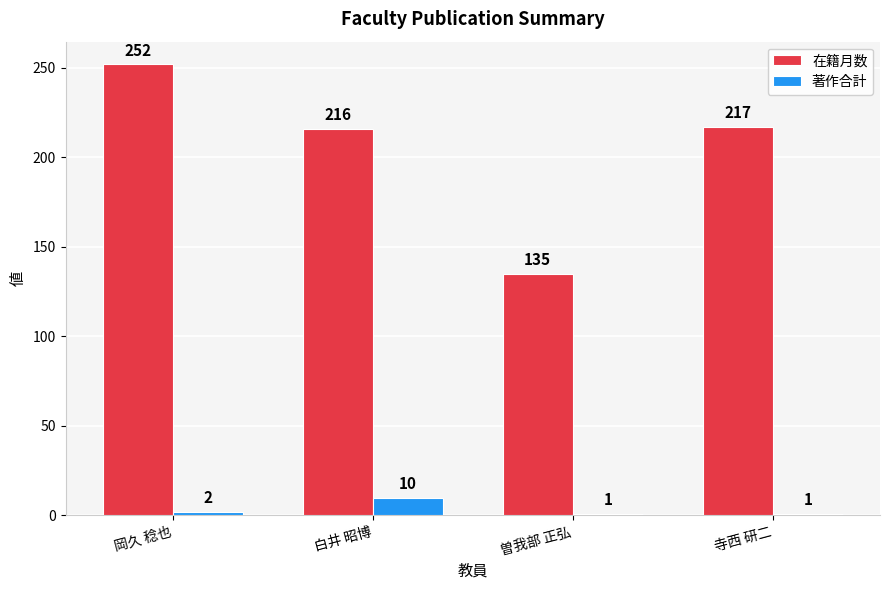

What is the sum of all 在籍月数 values?

820